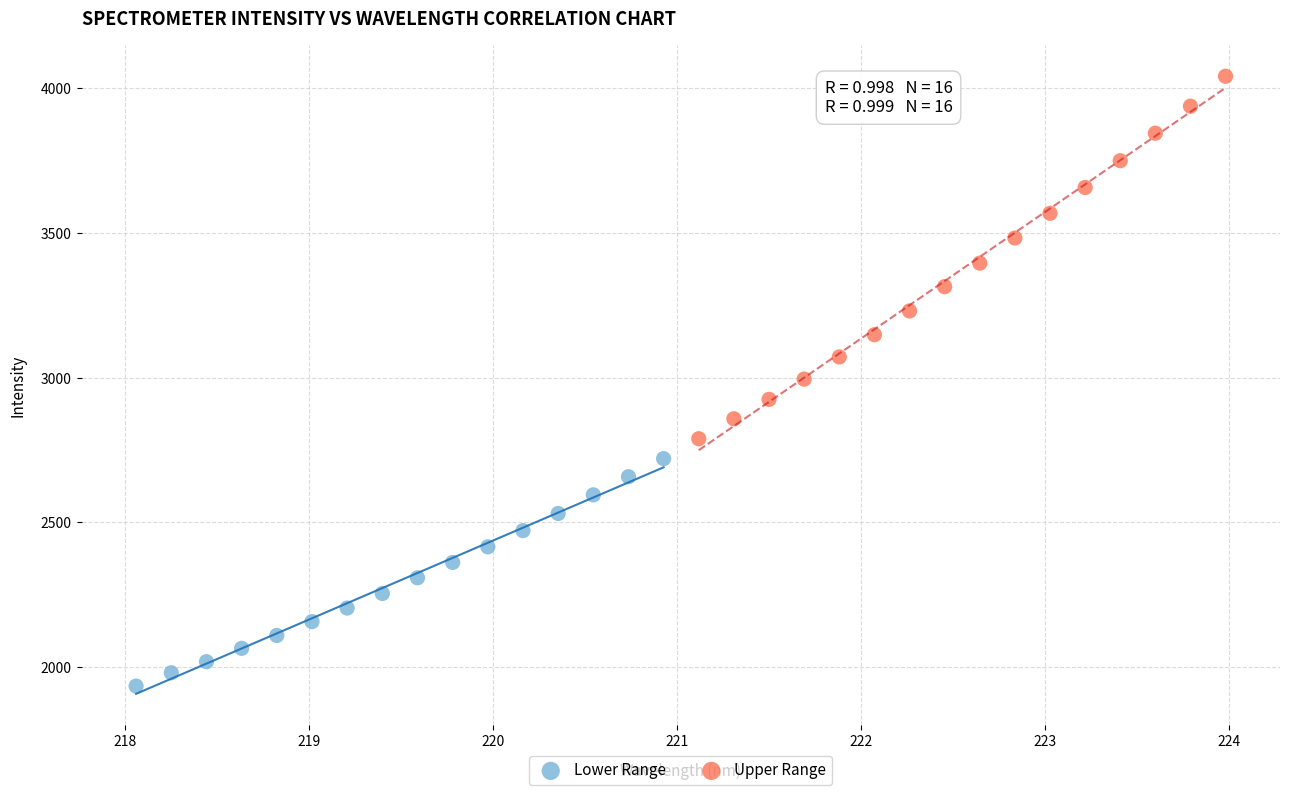

Which series contains the highest Y value?

Upper Range